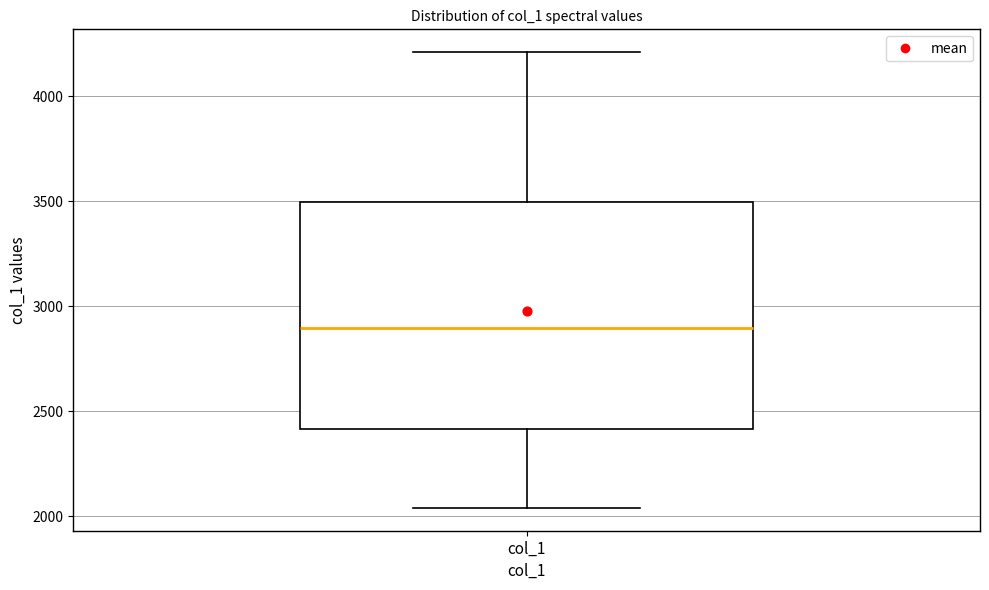

Where does the upper whisker of the box for col_1 end on the y-axis? The values are not printed on the chart, so give them approximately, as read against the axis.

4200